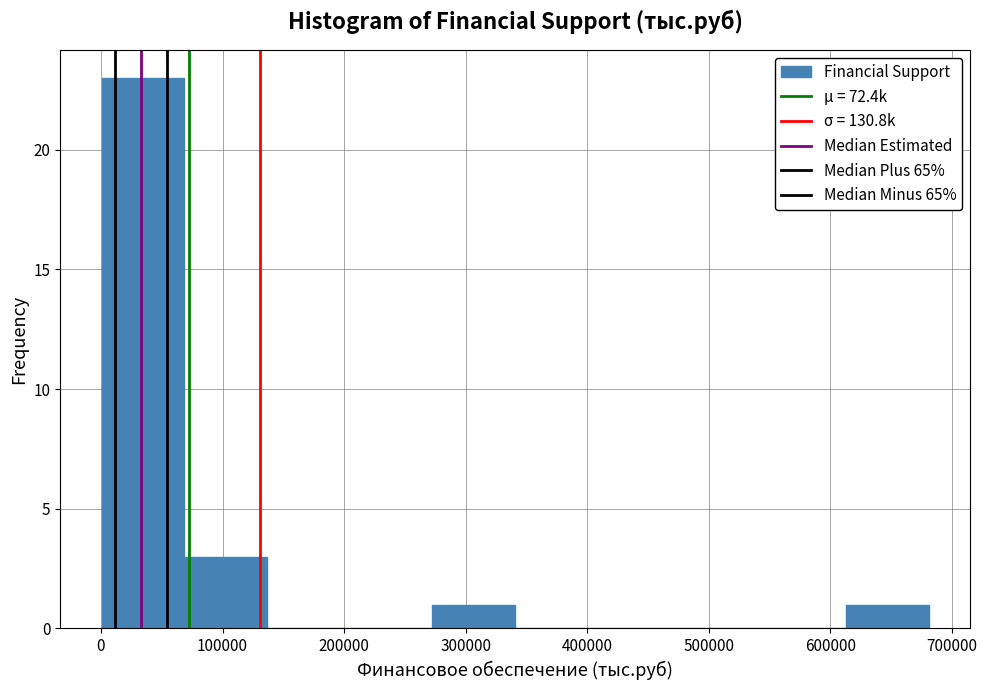

How tall is the bar that spans 610000 to 680000 on the x-axis? Neither the bar edges nor the heights are printed on the chart, so give them approximately, as read against the axes.

1